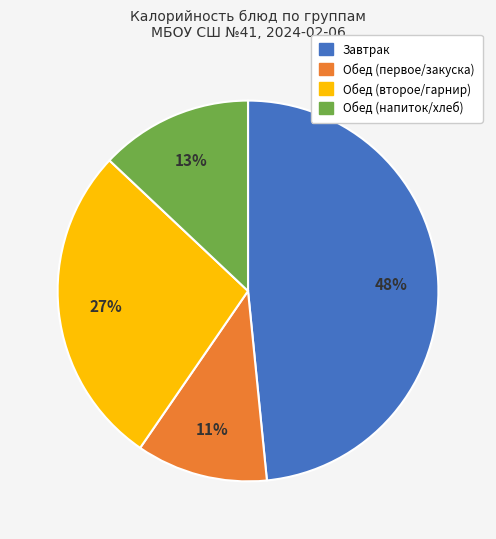

To the nearest percent, what is the difference between the largest and smallest slice percentages?

37%